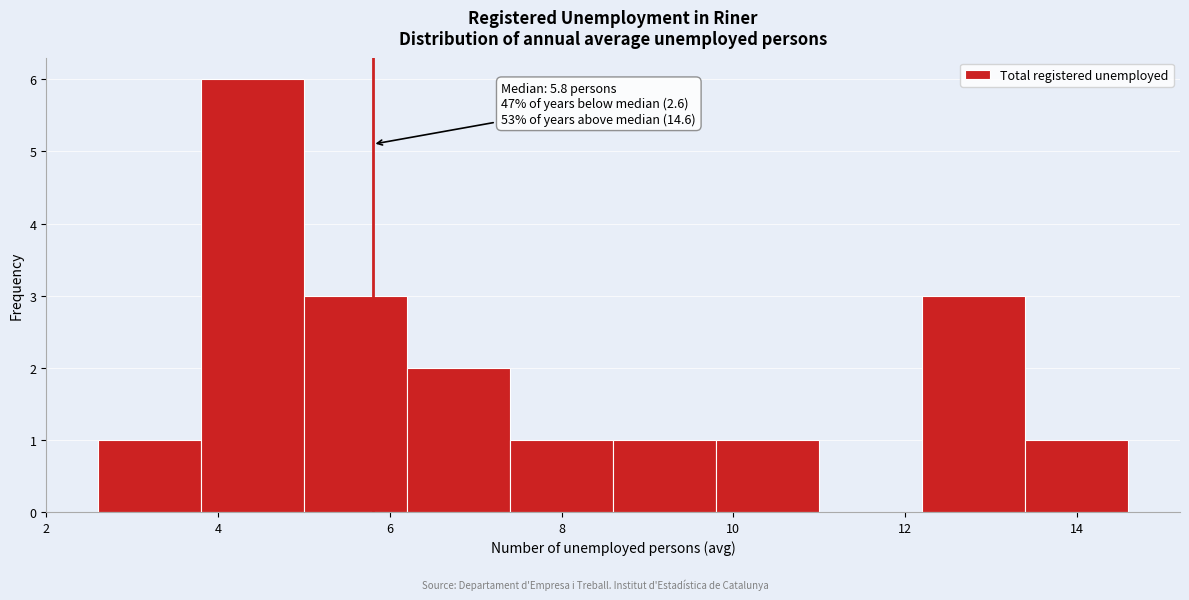

Over which range of the x-axis is the bar tallest?

3.8 to 5.0